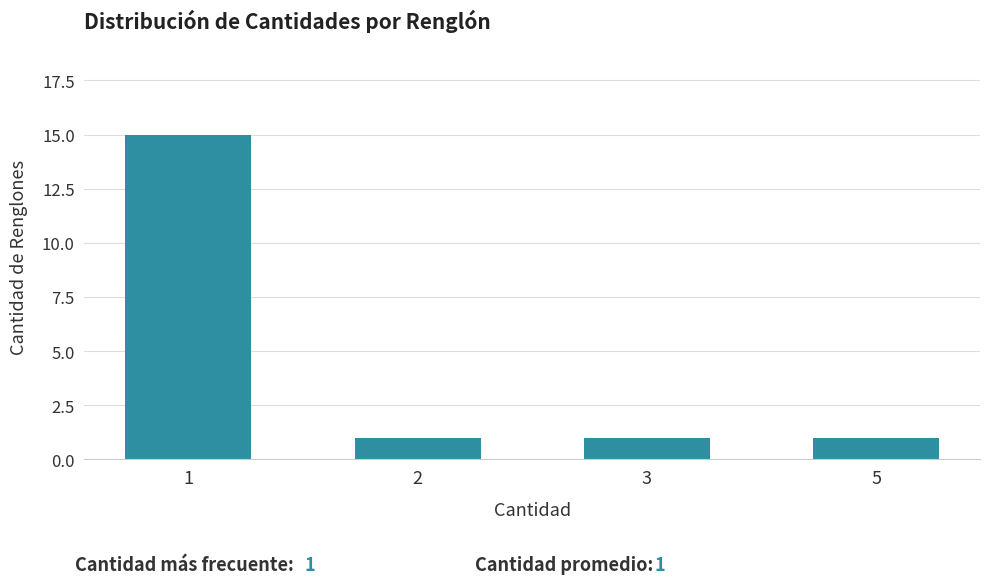

Reading left to right, what are all the values shown in this chart?

15	1	1	1